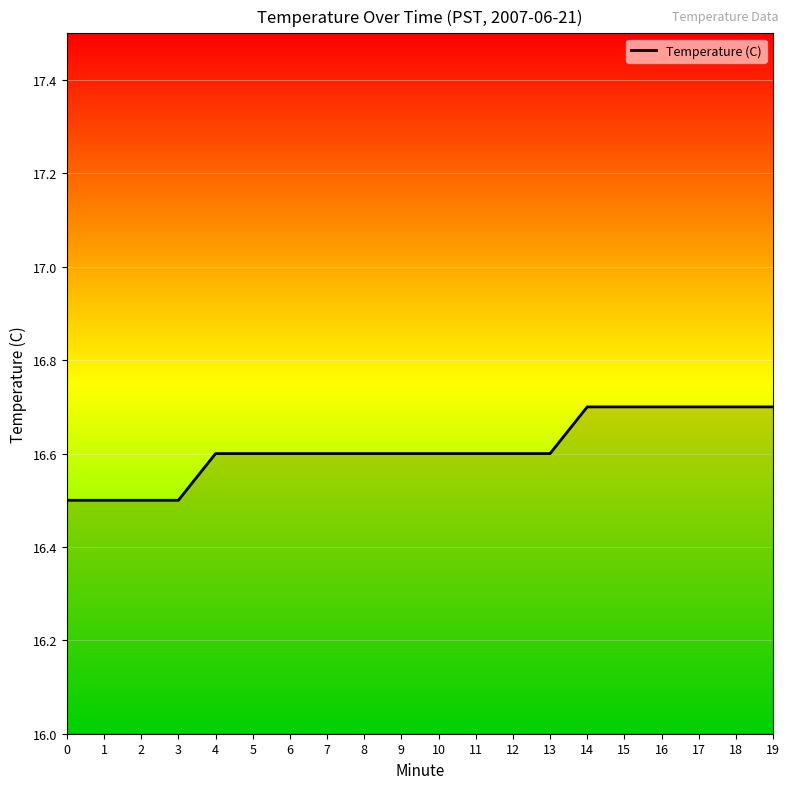

What is the average value?

16.6